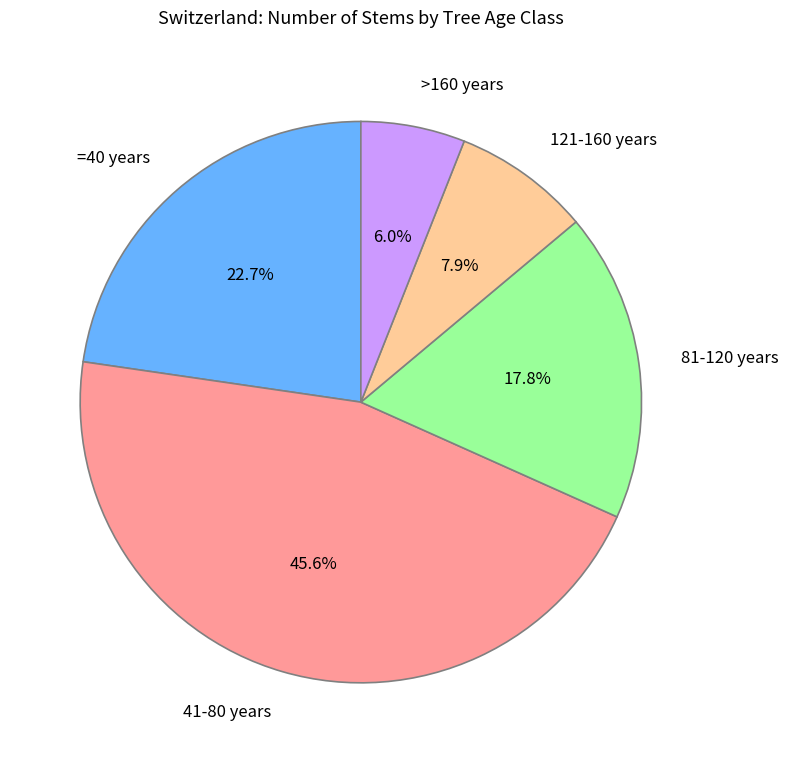

Is =40 years the majority of the pie?

No